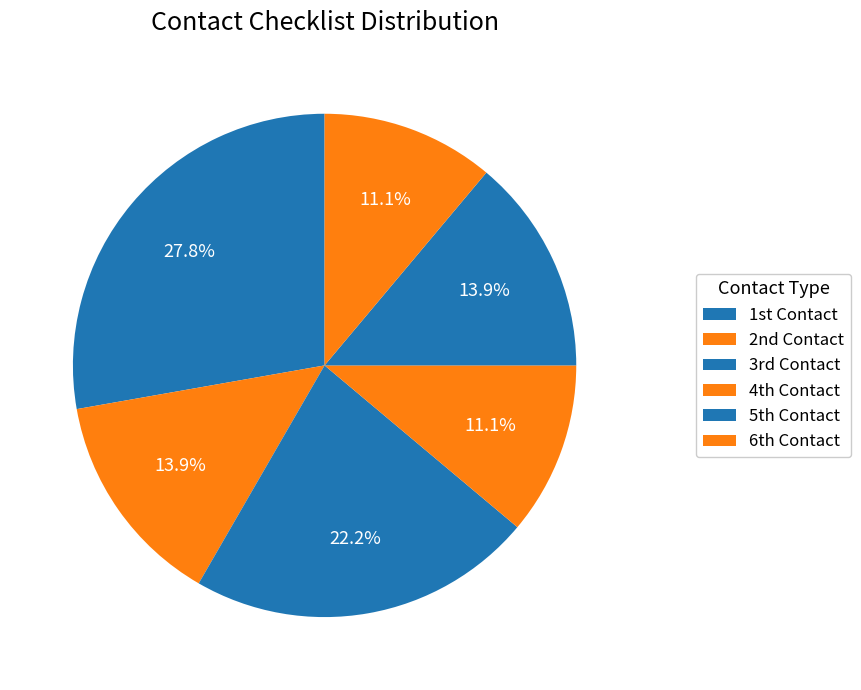

How many slices are in this pie chart?

6